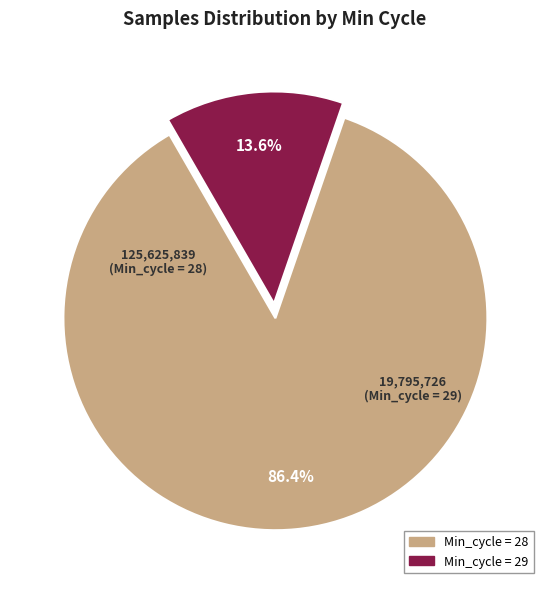

Does any single category account for the majority?

Yes